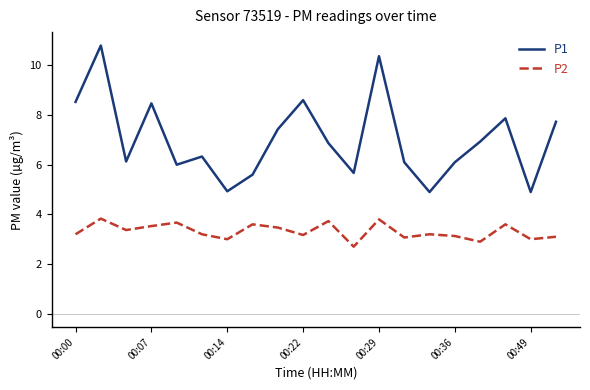

Which series has the widest spread of values?

P1